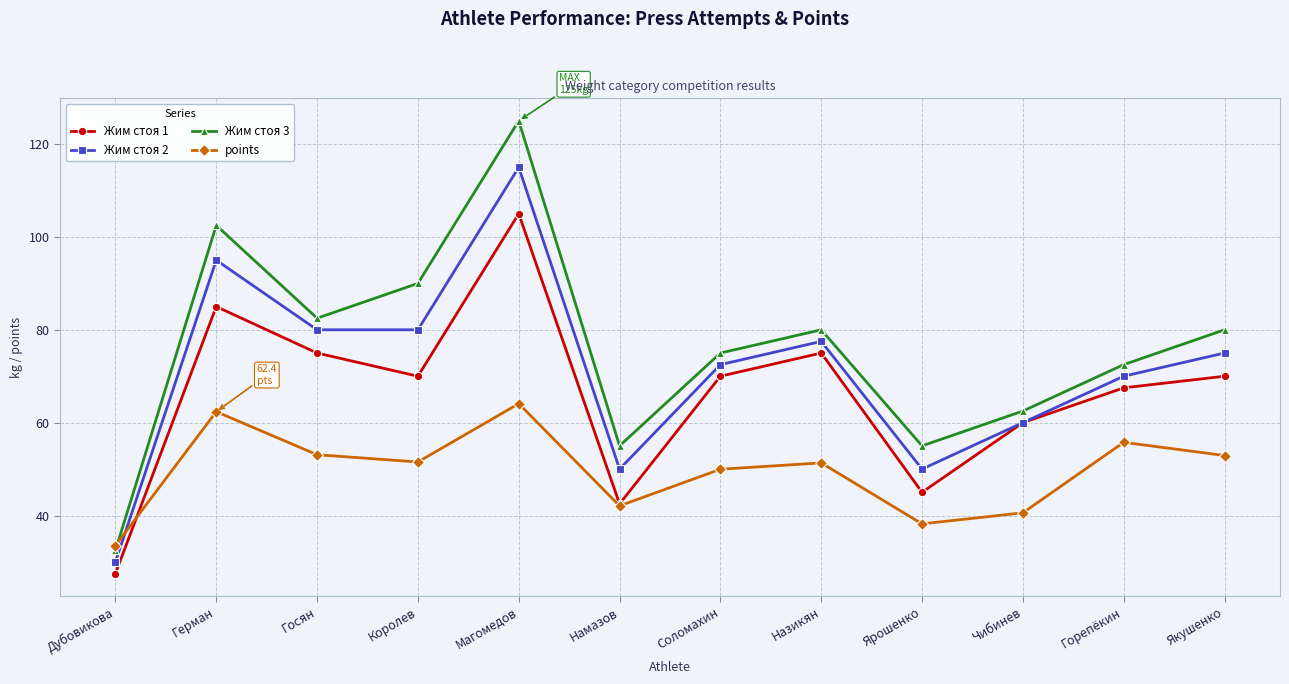

What is the average value of the points series?

49.6